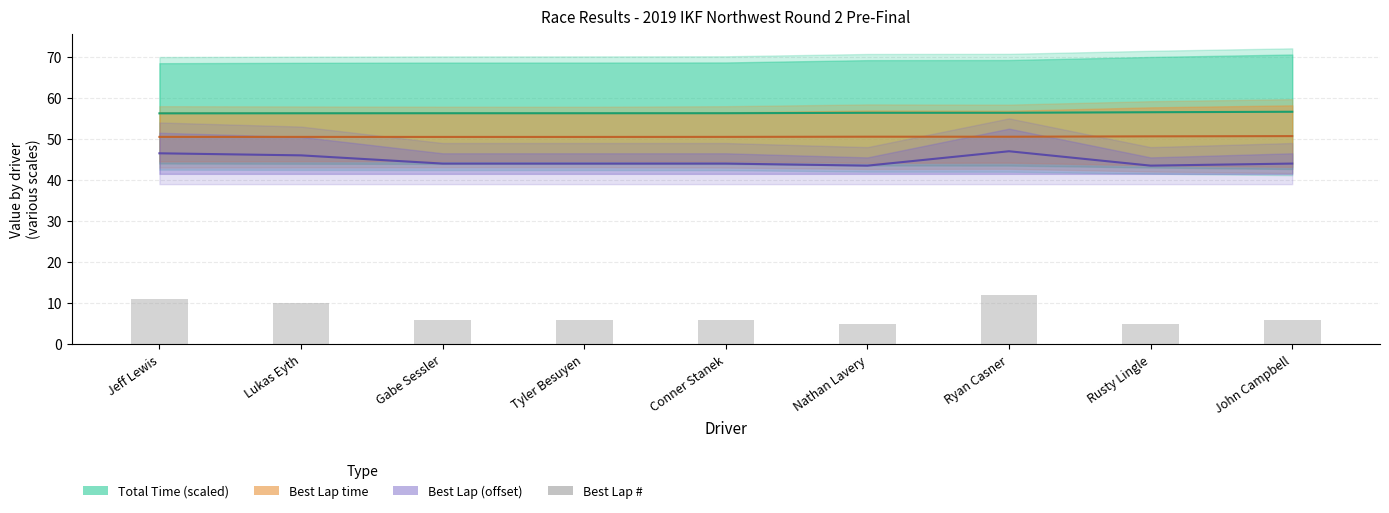

How many categories are shown in the chart?

9